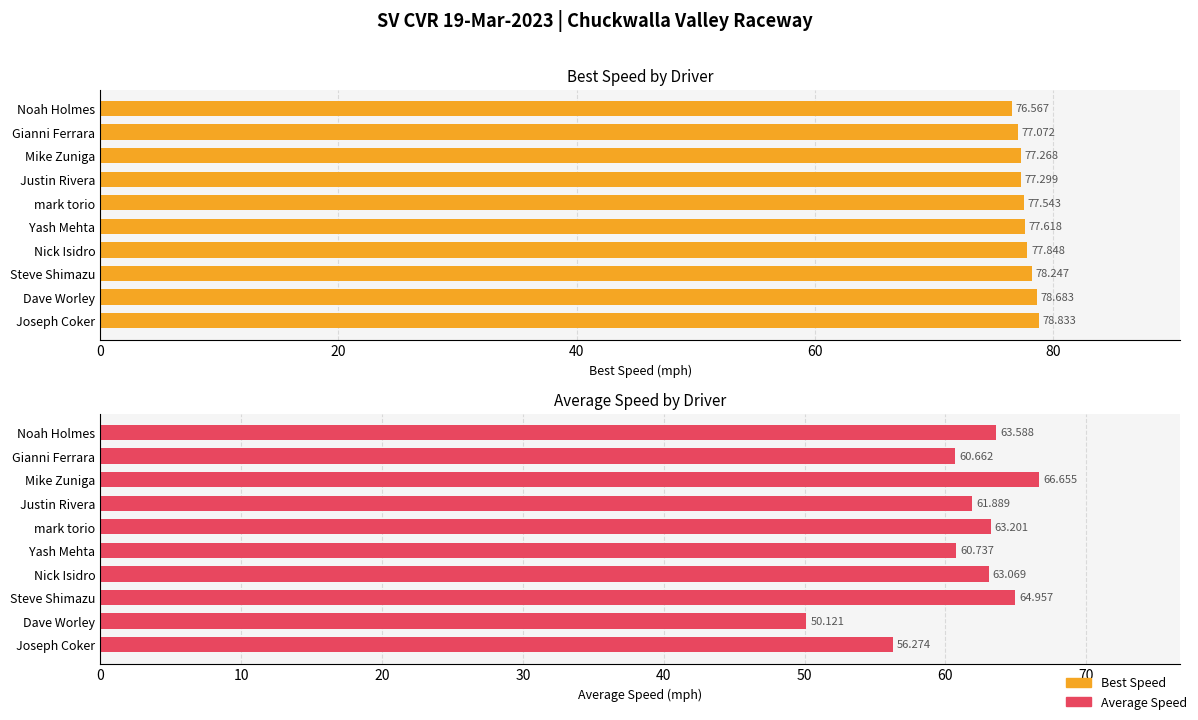

Is it true that Best Speed (mph) equals 48.9 at Justin Rivera?

False